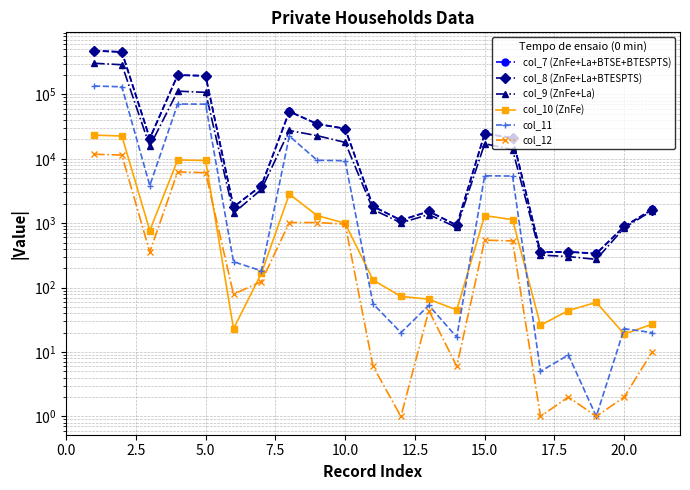

True or false: col_11 has more than 2 interior local peaks.

True